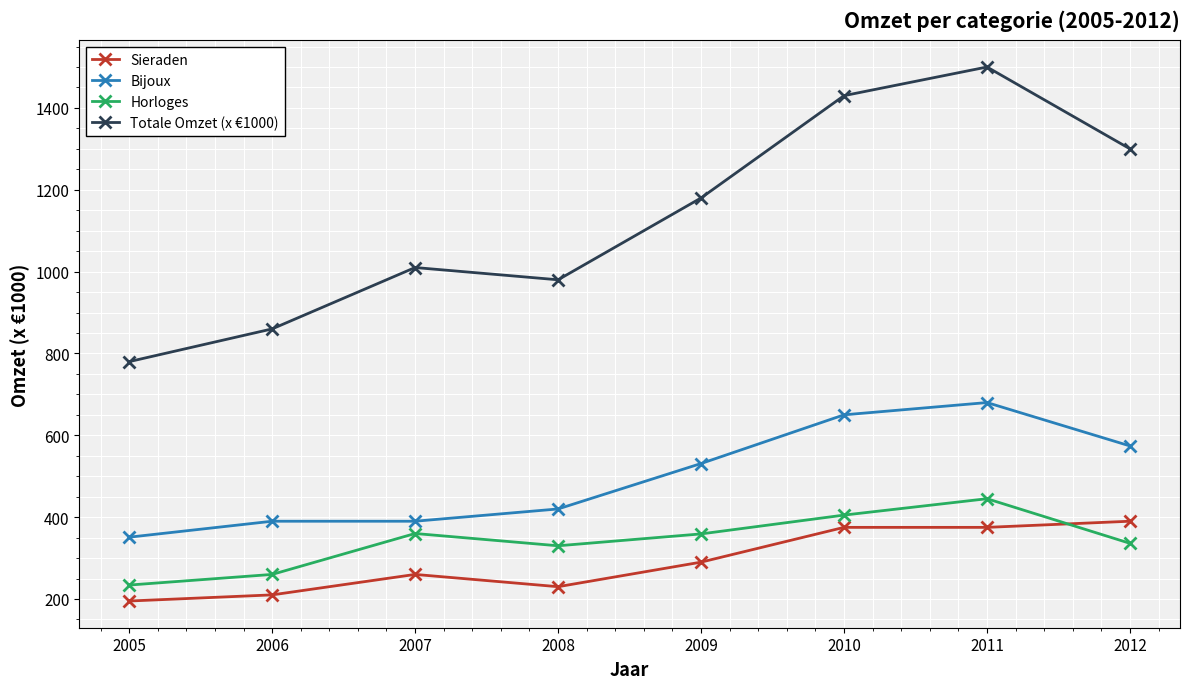

Which series has the largest total across all categories?

Totale Omzet (x €1000)